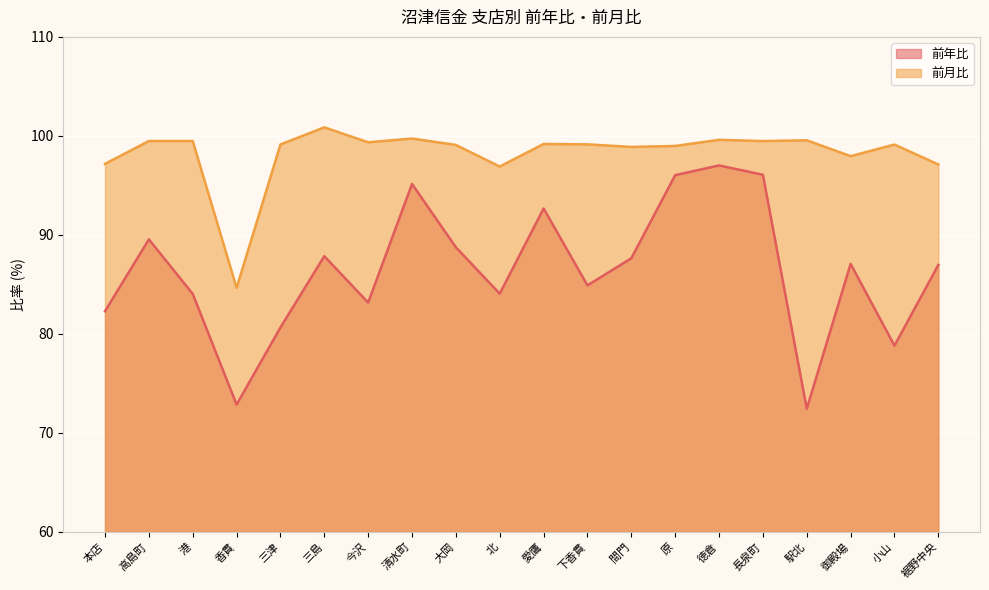

At which category is the sum across all series the highest?

徳倉